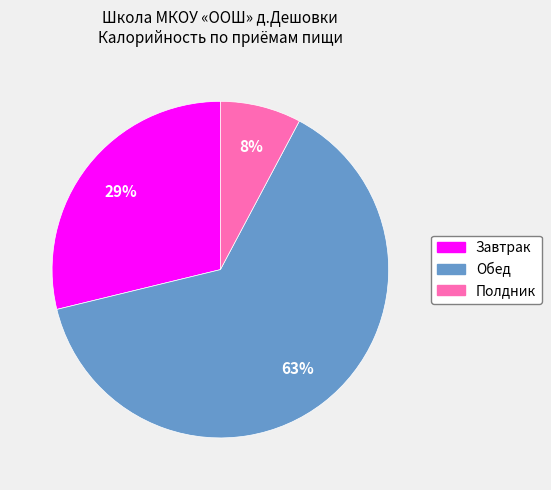

To the nearest percent, what is the combined percentage of Полдник and Обед?

71%